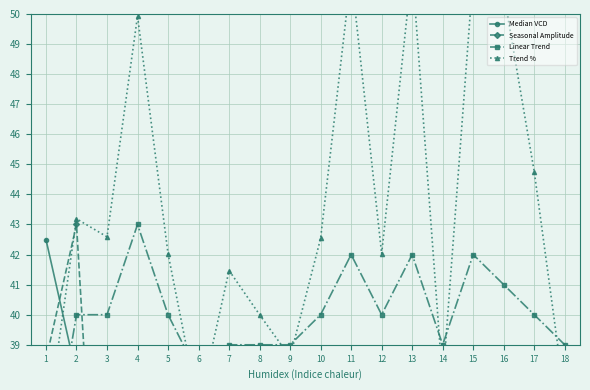

Between 3 and 4, which series saw the biggest shift?

Median VCD